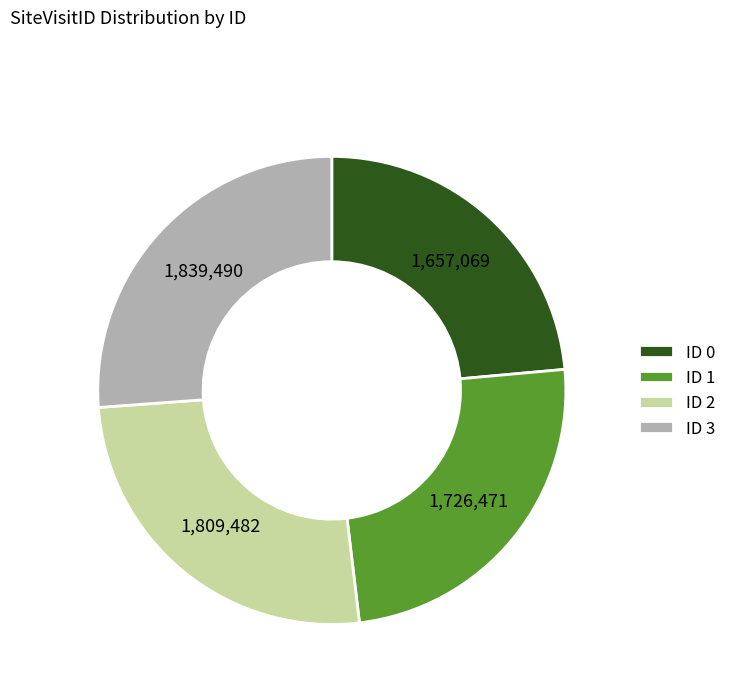

Which slice is the smallest?

ID 0